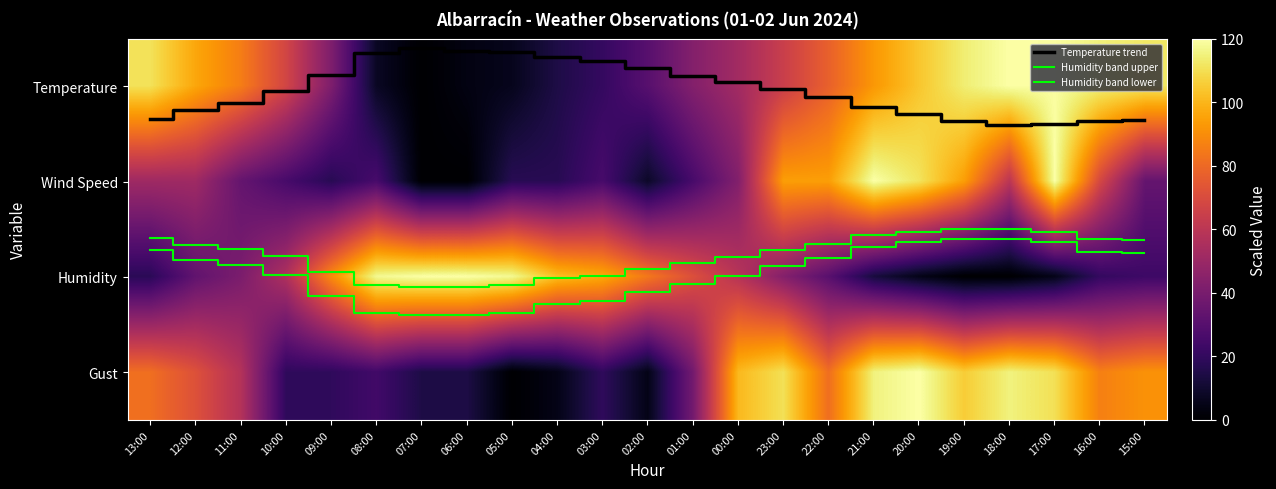

How many data points in Temperature trend are less than 0?

10